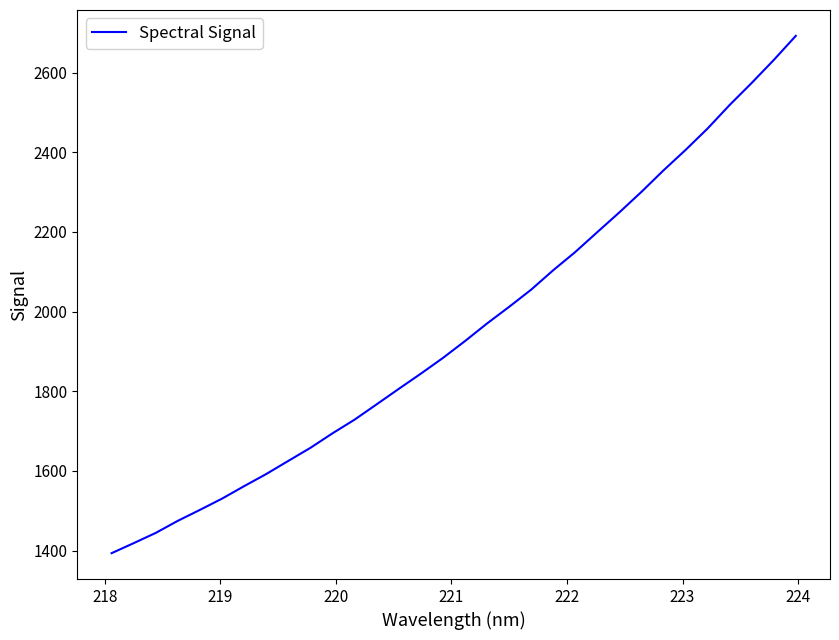

What is the smallest value displayed?

1393.4